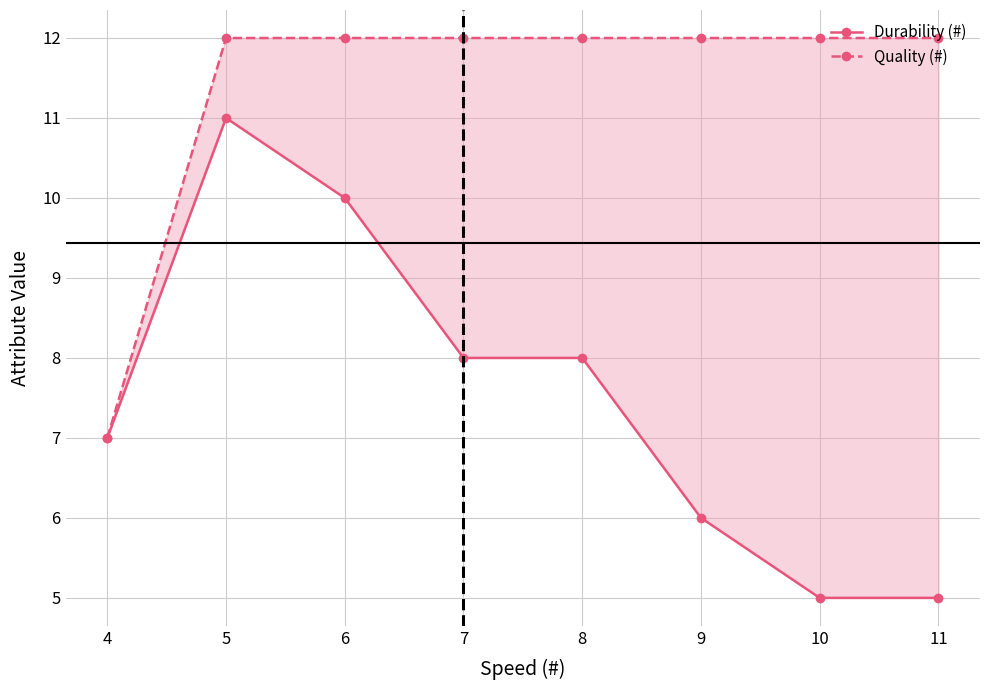

Reading right to left, transcribe all the data shown in this chart.

Durability (#): 11=5	10=5	9=6	8=8	7=8	6=10	5=11	4=7
Quality (#): 11=12	10=12	9=12	8=12	7=12	6=12	5=12	4=7